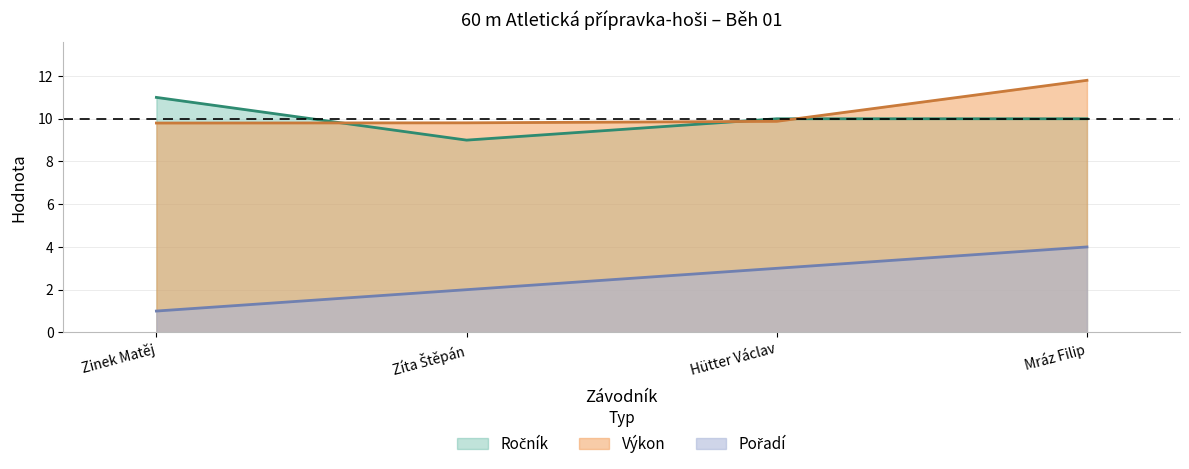

Is the value of Ročník at Zíta Štěpán greater than the value of Výkon at Hütter Václav?

No